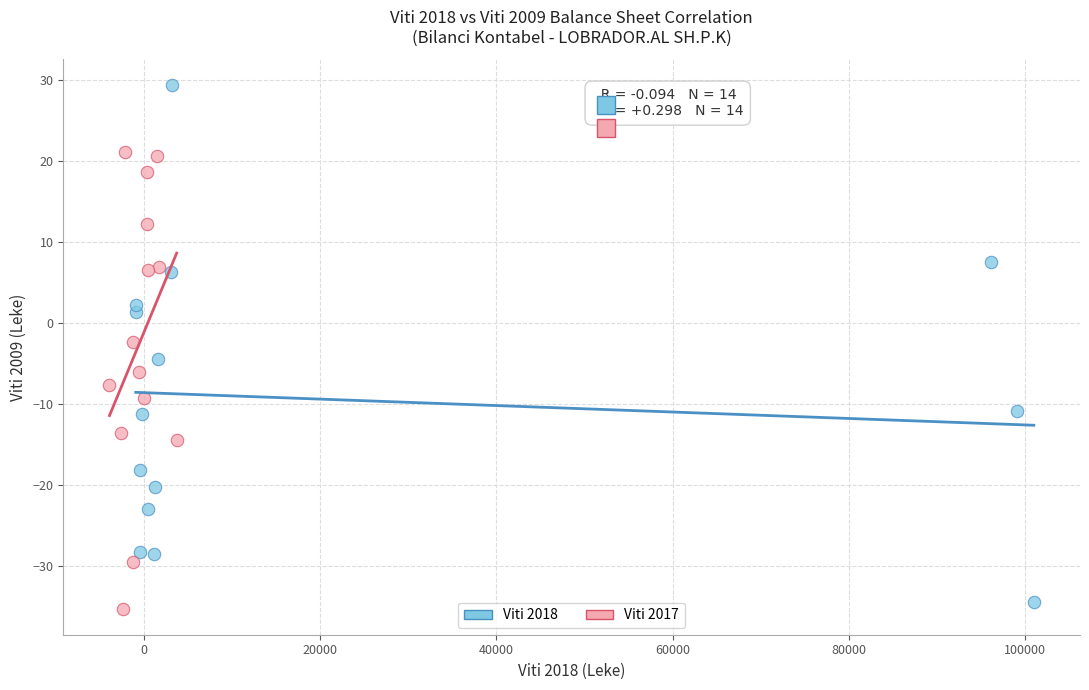

Which series reaches the minimum Y coordinate?

Viti 2017